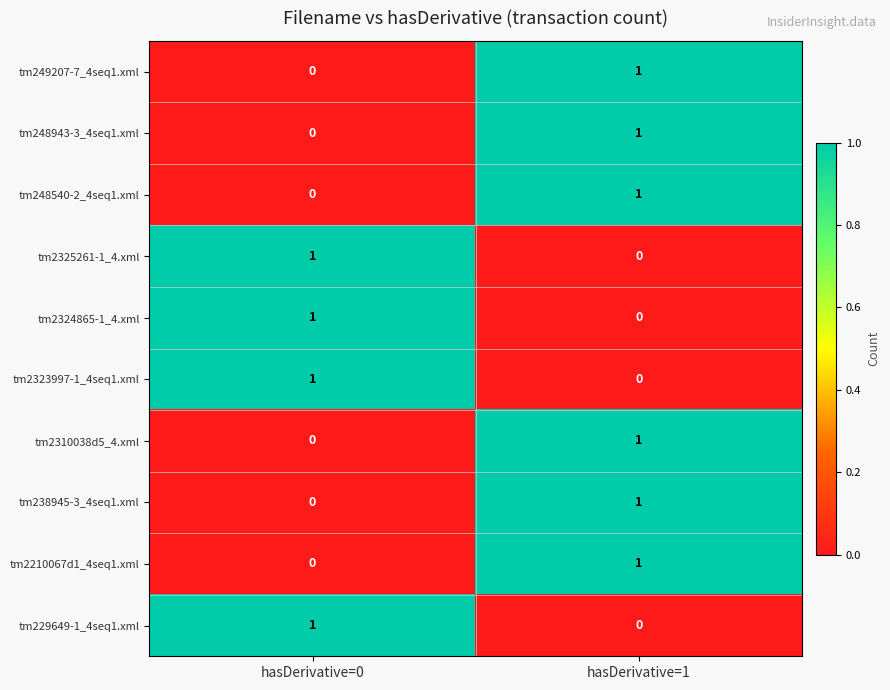

At which label does tm248943-3_4seq1.xml reach its minimum?

hasDerivative=0